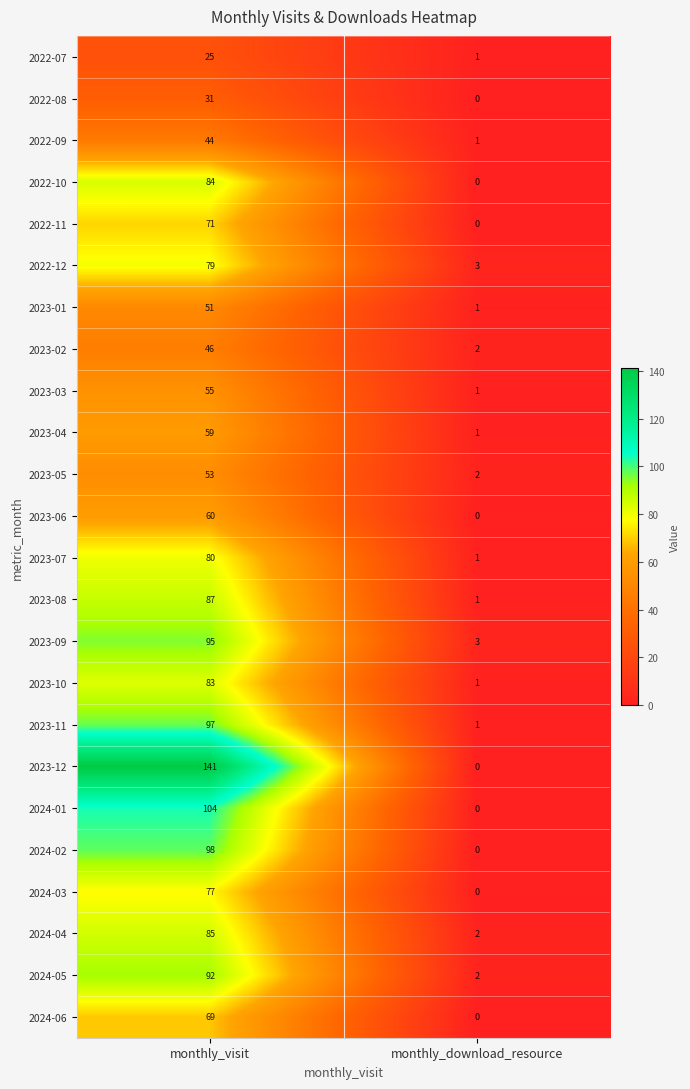

True or false: 2022-08 has a value of 11 at monthly_download_resource.

False